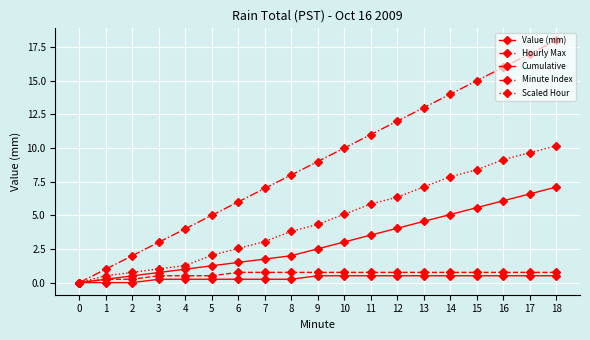

What is the highest value of the Value (mm) series?

0.5